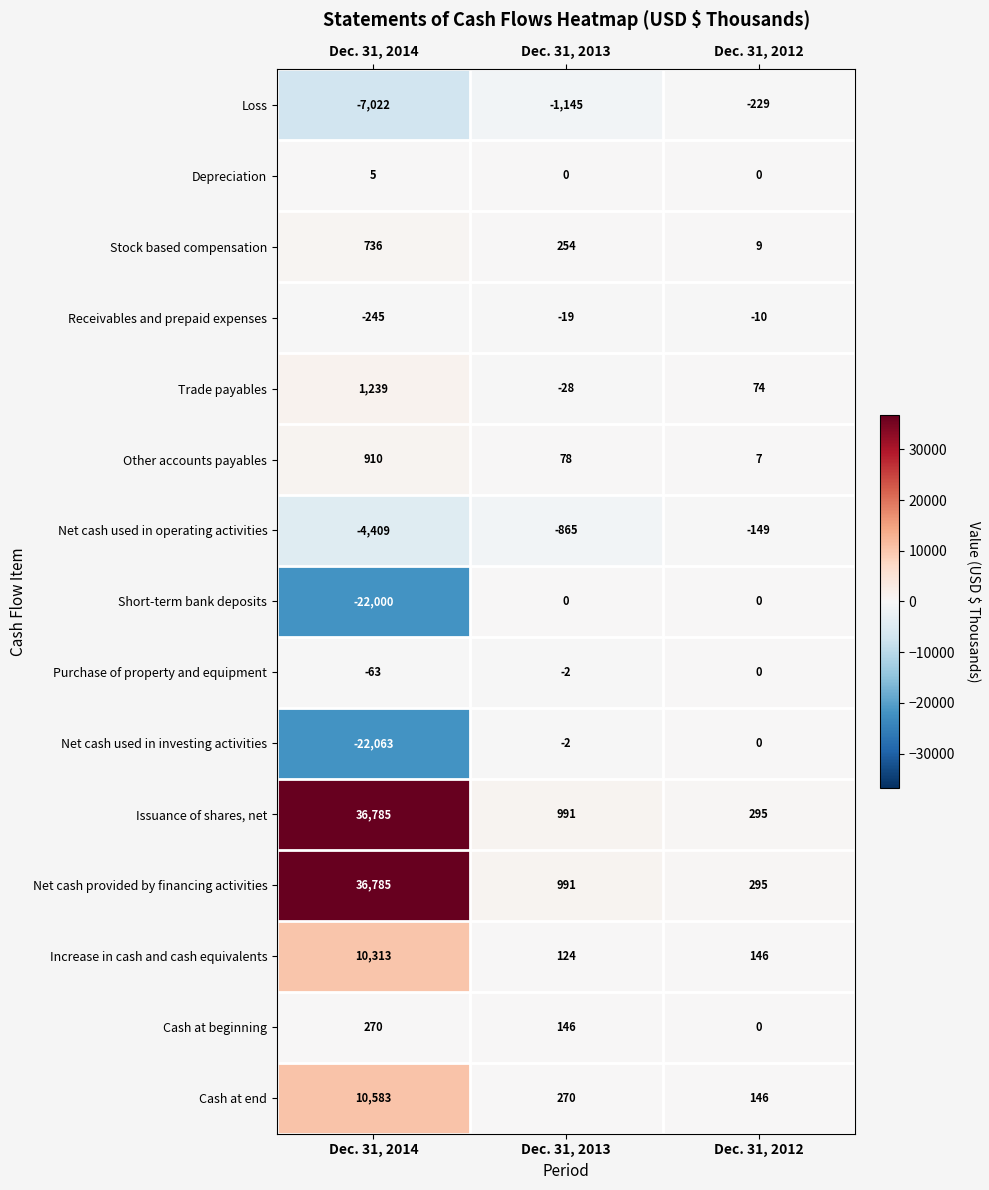

At how many categories does at least one series exceed 7614?

1